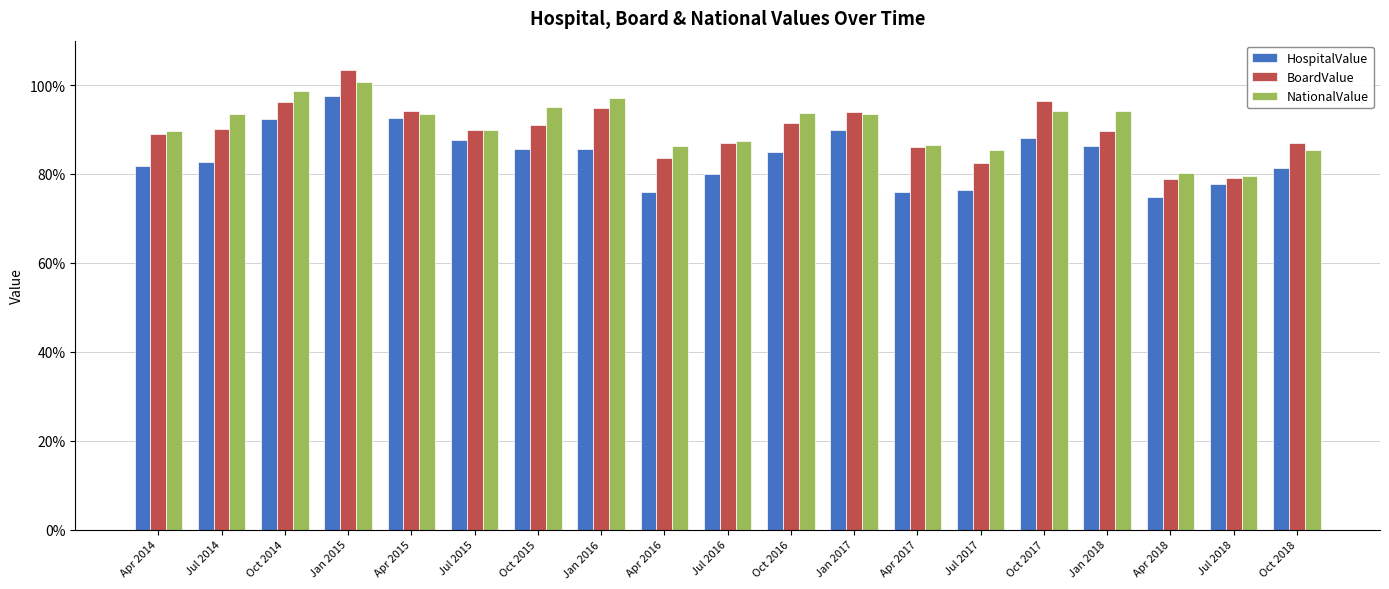

Does the chart contain any negative values?

No